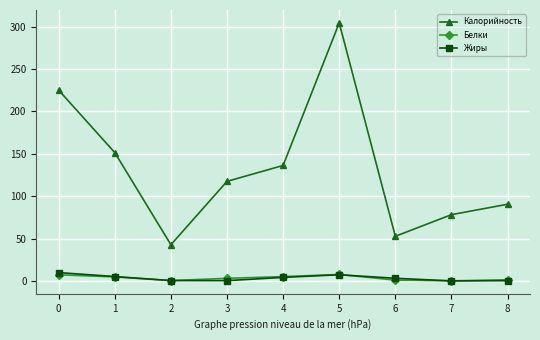

True or false: Жиры and Калорийность cross at least once.

False